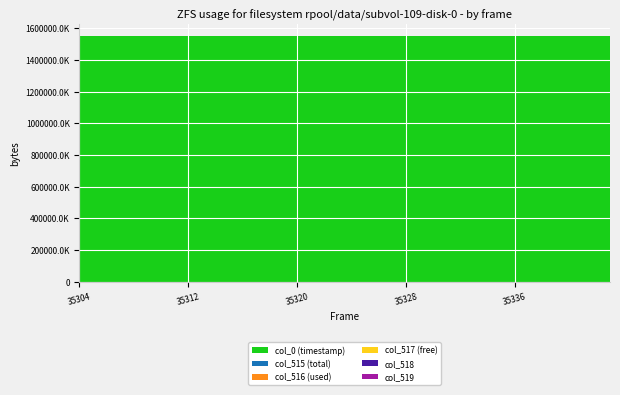

Reading right to left, list all the values displayed in this chart.

col_0 (timestamp): 1549984154.9	1549984140.9	1549984127.1	1549984113.3	1549984099.4	1549984085.5	1549984071.5	1549984057.5	1549984043.7	1549984029.8	1549984015.8	1549984001.8	1549983988.0	1549983974.0	1549983960.2	1549983946.4	1549983932.4	1549983918.4	1549983904.6	1549983890.8	1549983876.9	1549983863.1	1549983849.1	1549983835.3	1549983821.5	1549983807.6	1549983793.8	1549983780.0	1549983766.0	1549983752.0	1549983738.2	1549983724.2	1549983710.4	1549983696.4	1549983682.6	1549983668.7	1549983654.8	1549983640.9	1549983626.9	1549983613.1
col_515 (total): 3081.0	3055.0	3028.0	3049.0	2957.0	3076.0	3073.0	2976.0	2915.0	2960.0	3196.0	3020.0	3012.0	2997.0	2980.0	3017.0	2892.0	3063.0	3105.0	3051.0	3003.0	2912.0	2962.0	3008.0	2968.0	3006.0	2921.0	3028.0	3082.0	2989.0	2932.0	2932.0	2971.0	2915.0	2969.0	3022.0	3029.0	2922.0	2957.0	3008.0
col_516 (used): 3080.0	3054.0	3028.0	3049.0	2957.0	3074.0	3072.0	2973.0	2915.0	2960.0	3195.0	3019.0	3012.0	2996.0	2980.0	3017.0	2891.0	3062.0	3105.0	3051.0	3003.0	2912.0	2960.0	3008.0	2968.0	3006.0	2921.0	3028.0	3081.0	2988.0	2932.0	2929.0	2971.0	2913.0	2969.0	3022.0	3028.0	2922.0	2955.0	3008.0
col_517 (free): 1.0	1.0	0.0	0.0	0.0	2.0	1.0	3.0	0.0	0.0	1.0	1.0	0.0	1.0	0.0	0.0	1.0	1.0	0.0	0.0	0.0	0.0	2.0	0.0	0.0	0.0	0.0	0.0	1.0	1.0	0.0	3.0	0.0	2.0	0.0	0.0	1.0	0.0	2.0	0.0
col_518: 23194.0	23205.0	23261.0	23344.0	23404.0	23260.0	23289.0	23353.0	23395.0	23361.0	23096.0	23338.0	23224.0	23356.0	23388.0	23354.0	23342.0	23268.0	23190.0	23238.0	23303.0	23444.0	23323.0	23303.0	23366.0	23334.0	23393.0	23374.0	23142.0	23406.0	23331.0	23357.0	23293.0	23432.0	23341.0	23306.0	23295.0	23397.0	23327.0	23269.0
col_519: 39260.0	39275.0	39246.0	39142.0	39174.0	39199.0	39173.0	39206.0	39225.0	39214.0	39243.0	39177.0	39299.0	39182.0	39167.0	39164.0	39301.0	39204.0	39240.0	39246.0	39229.0	39179.0	39250.0	39224.0	39201.0	39195.0	39221.0	39133.0	39311.0	39140.0	39272.0	39246.0	39271.0	39188.0	39225.0	39207.0	39211.0	39216.0	39251.0	39258.0